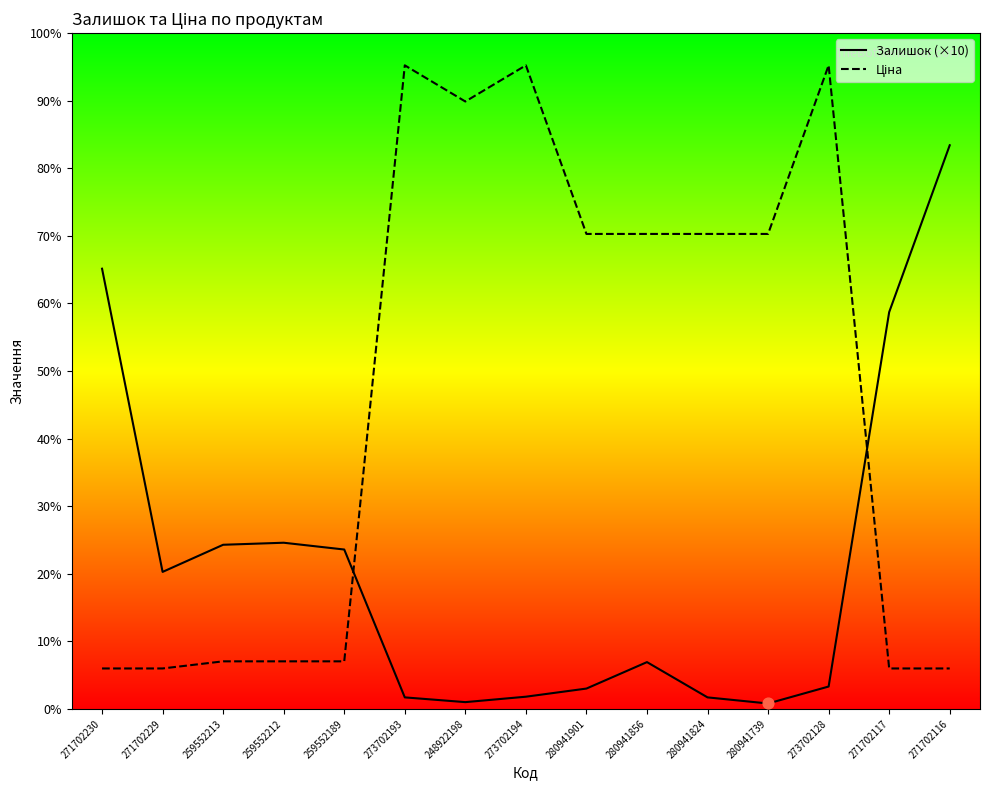

What are all the series names shown in the legend?

Залишок (×10), Ціна